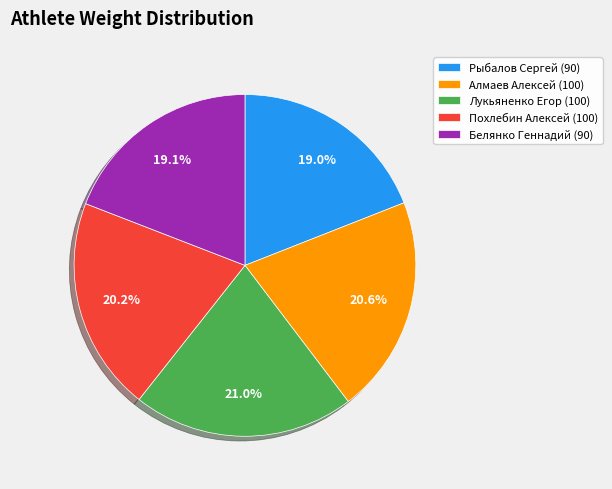

Does Похлебин Алексей (100) represent more than half of the total?

No